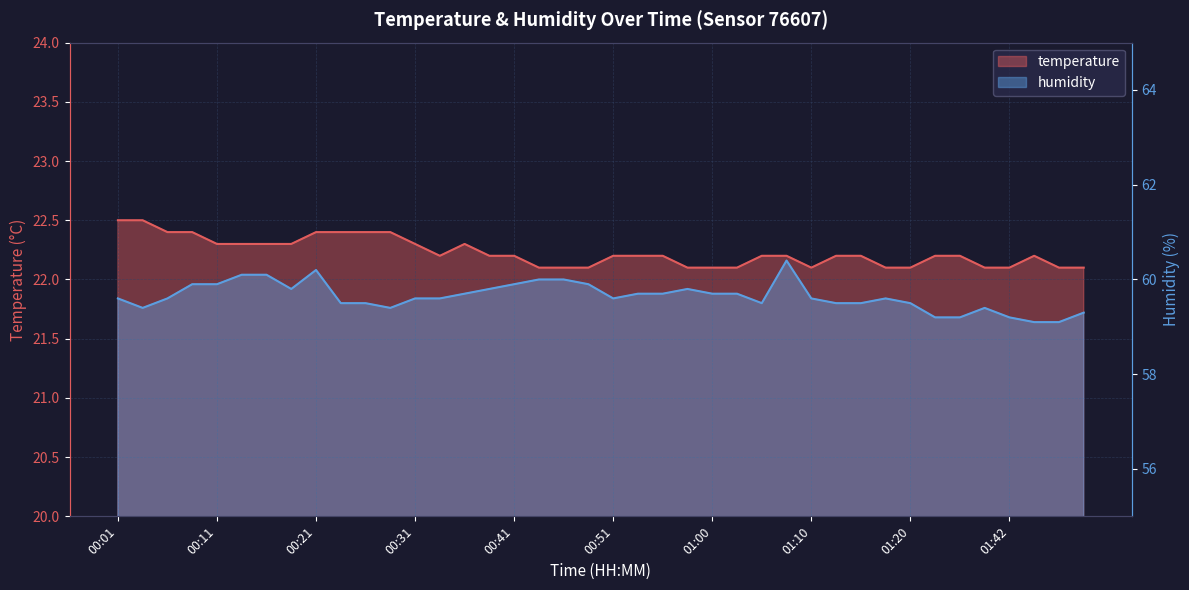

Is it true that temperature equals 29.9 at 00:35?

False